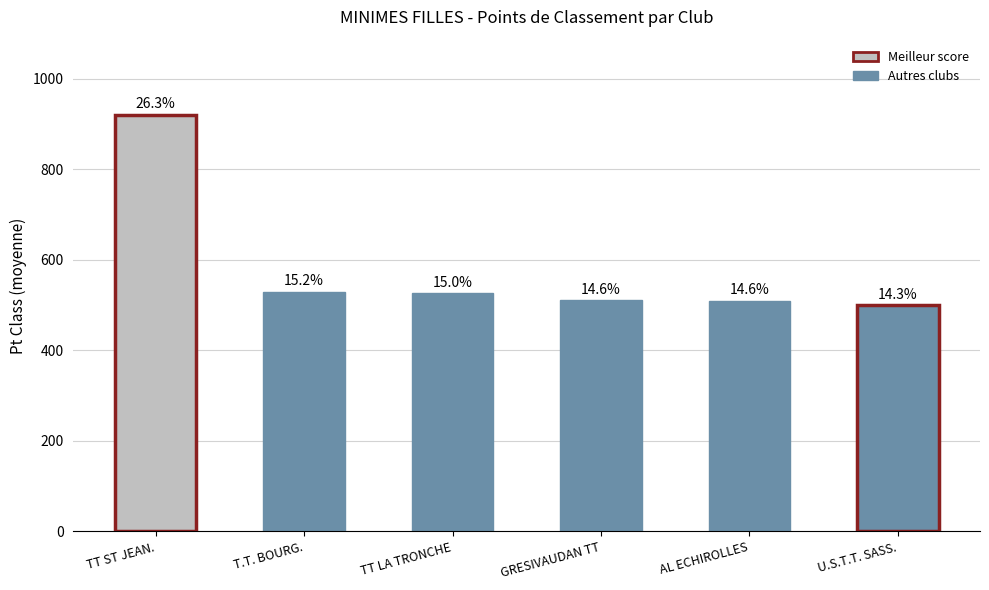

Are the bars horizontal?

No